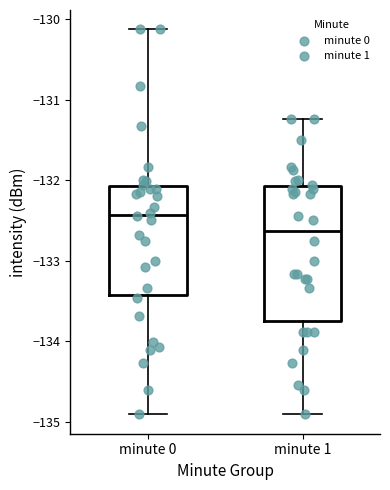

Which box has the highest median line?

minute 0